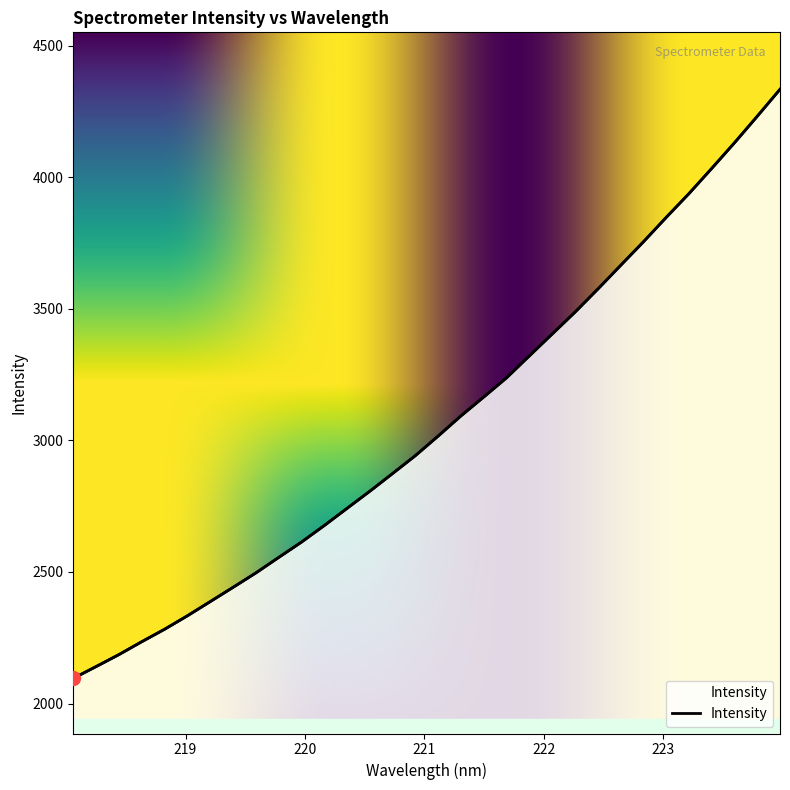

Is this an area chart (filled region under the line)?

No